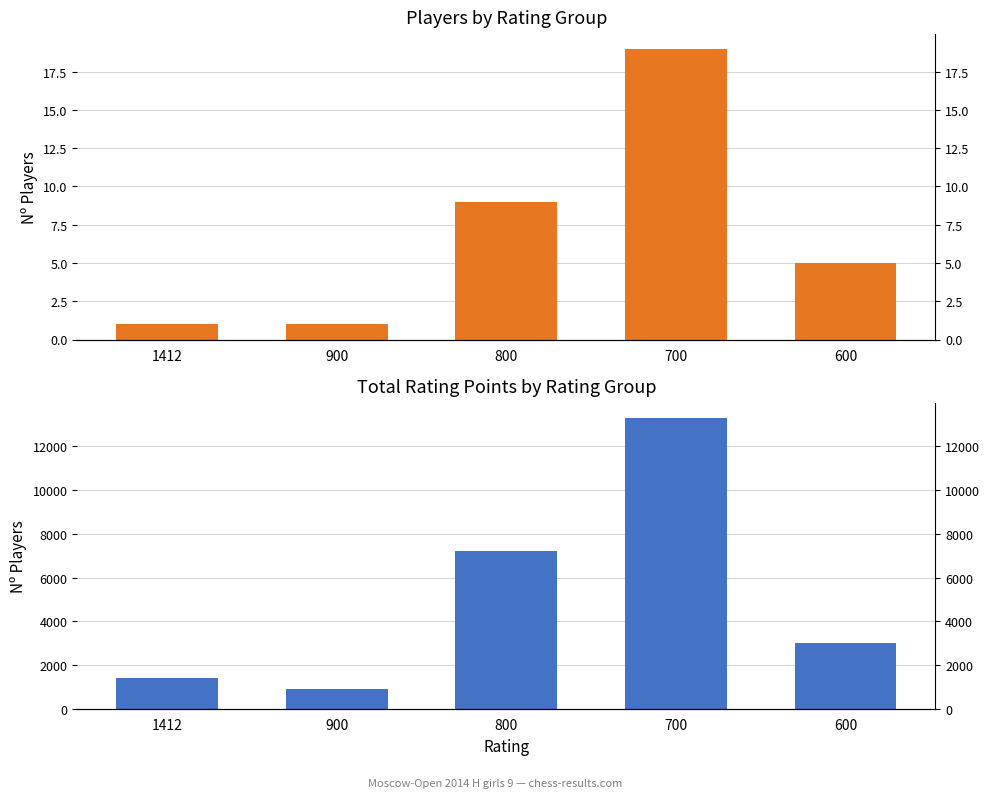

Is it true that Players per Rating equals 2 at 1412?

False